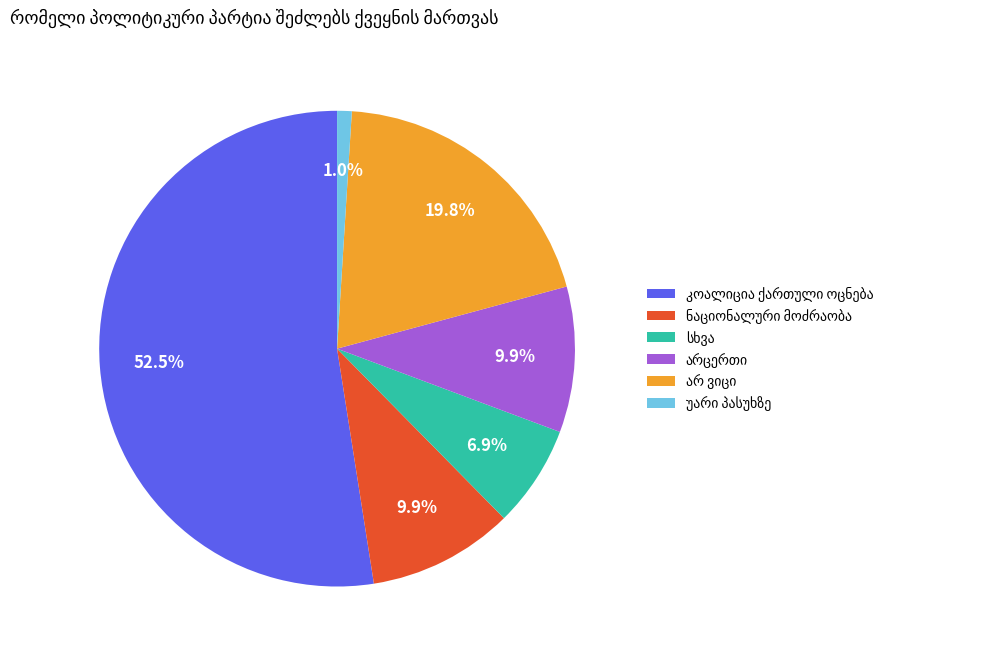

Does any single category account for the majority?

Yes